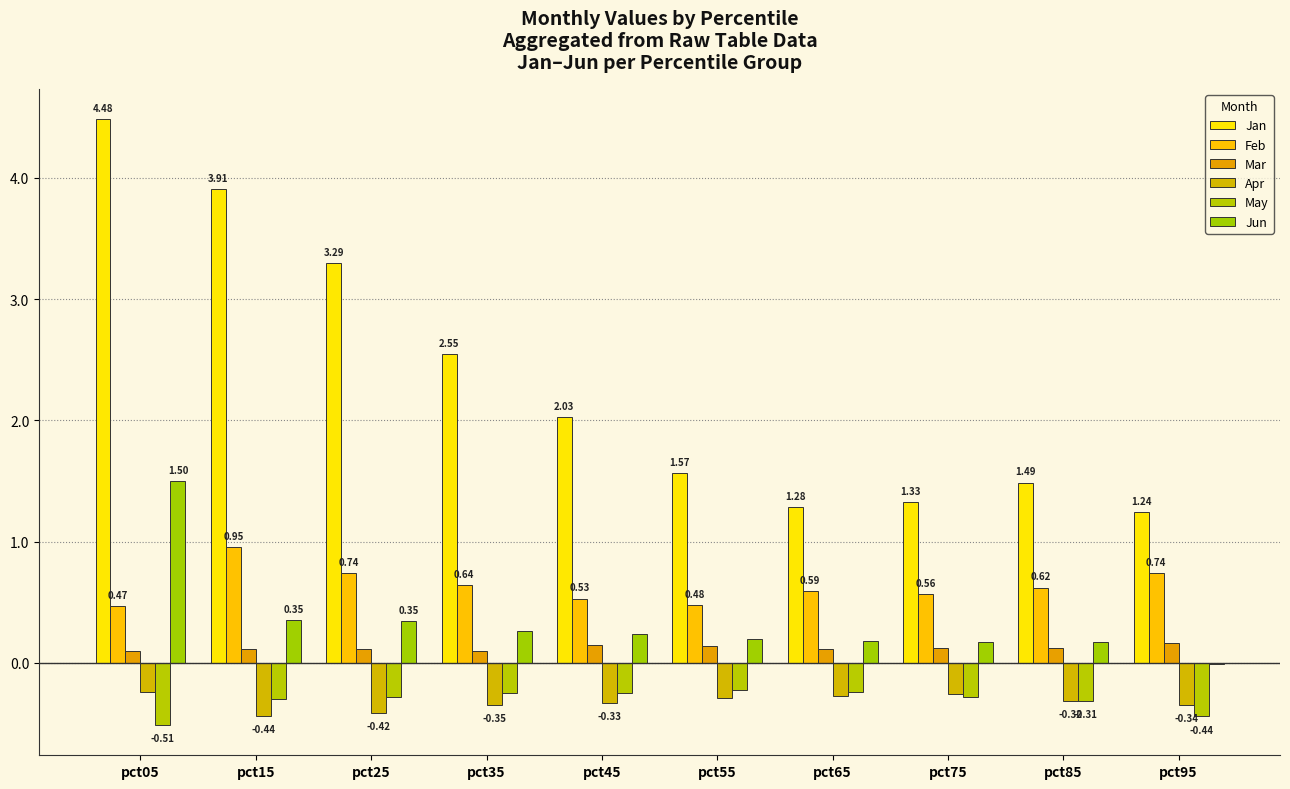

What are all the series names shown in the legend?

Jan, Feb, Mar, Apr, May, Jun